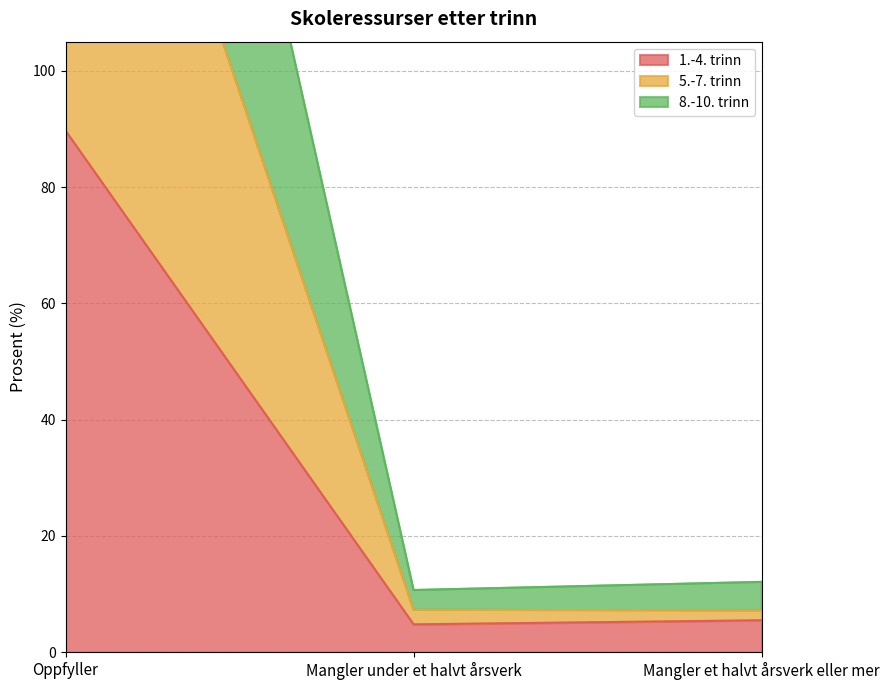

What position from the left is Mangler et halvt årsverk eller mer?

3